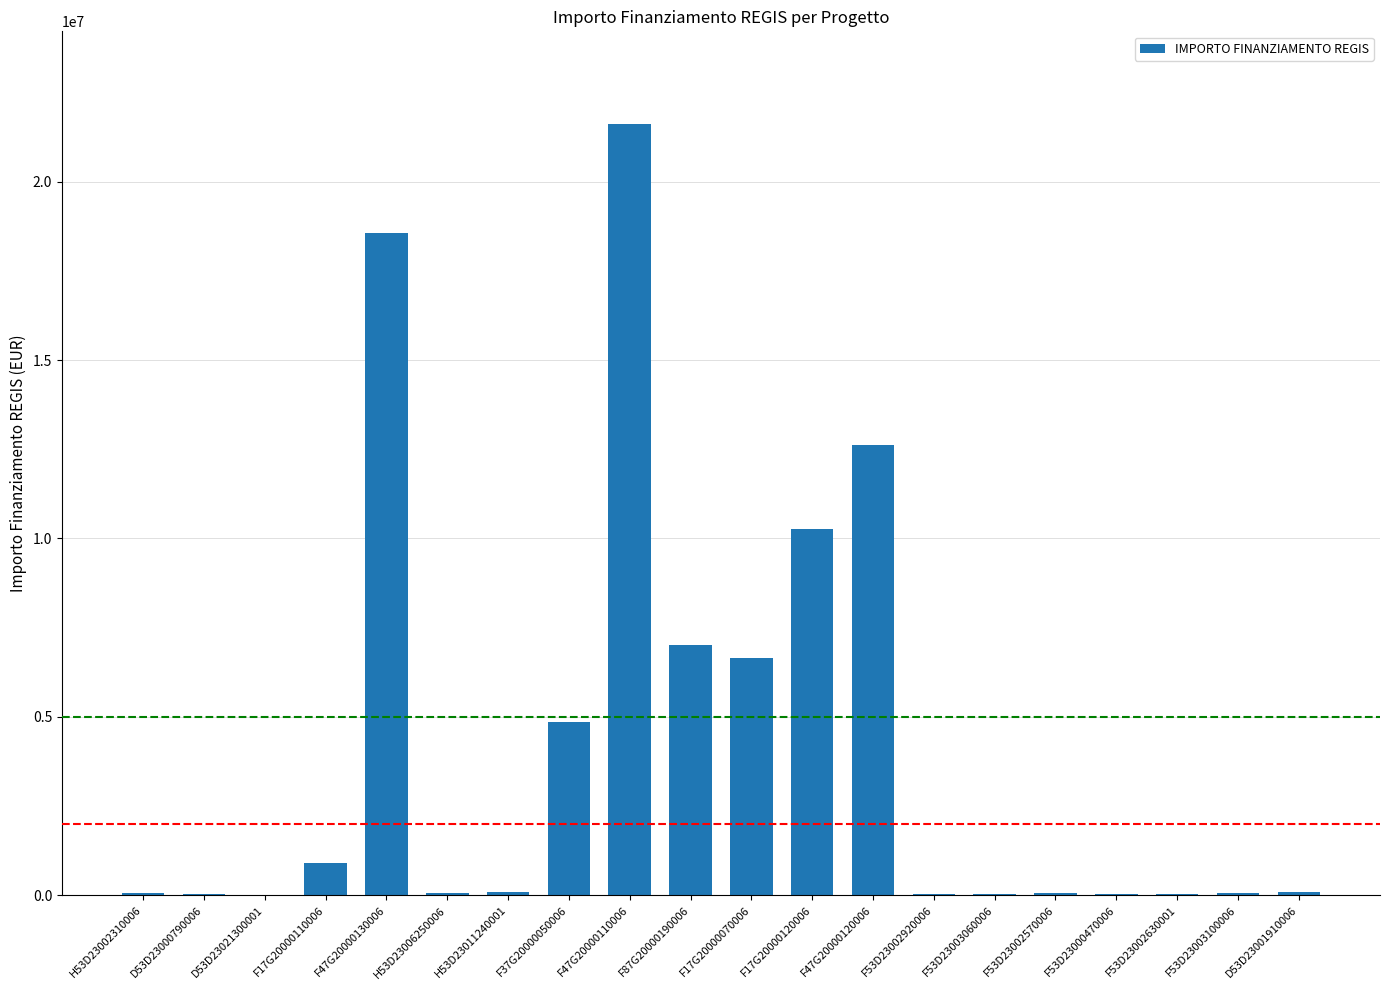

What is the maximum value shown in the chart?

21615132.0